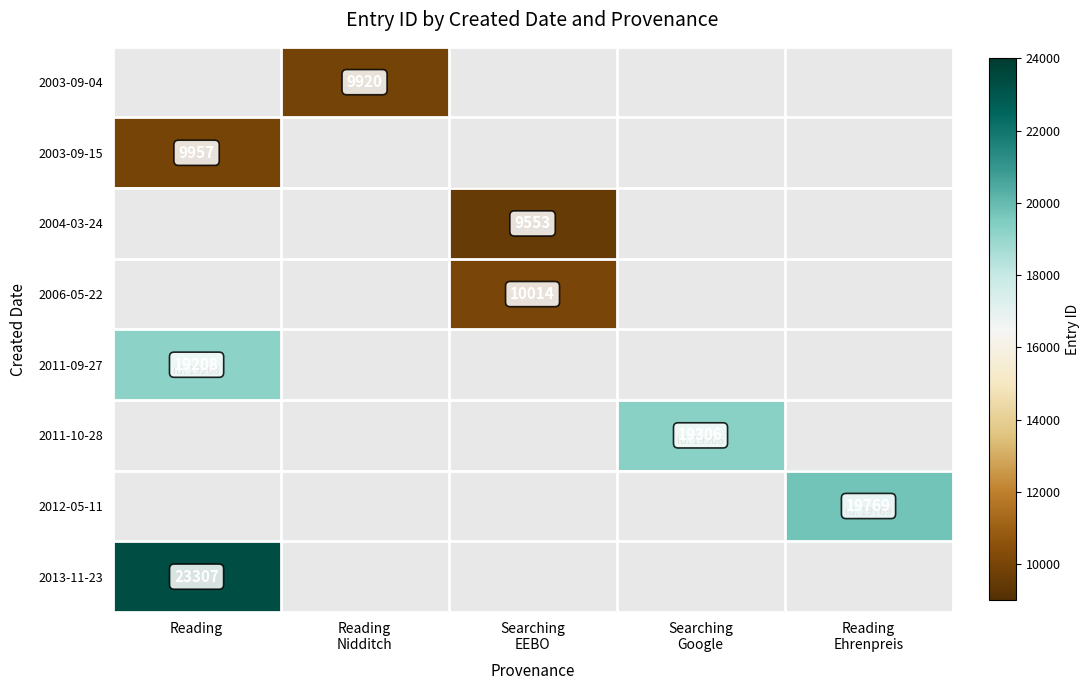

Is it true that 2013-11-23 equals 32029 at Reading?

False